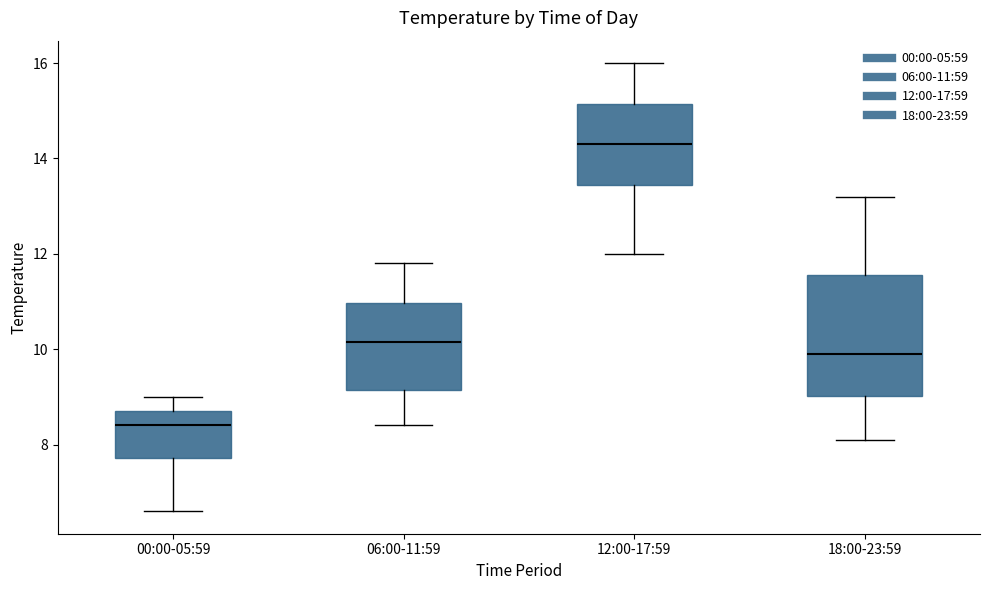

Which box has the lowest median line?

00:00-05:59